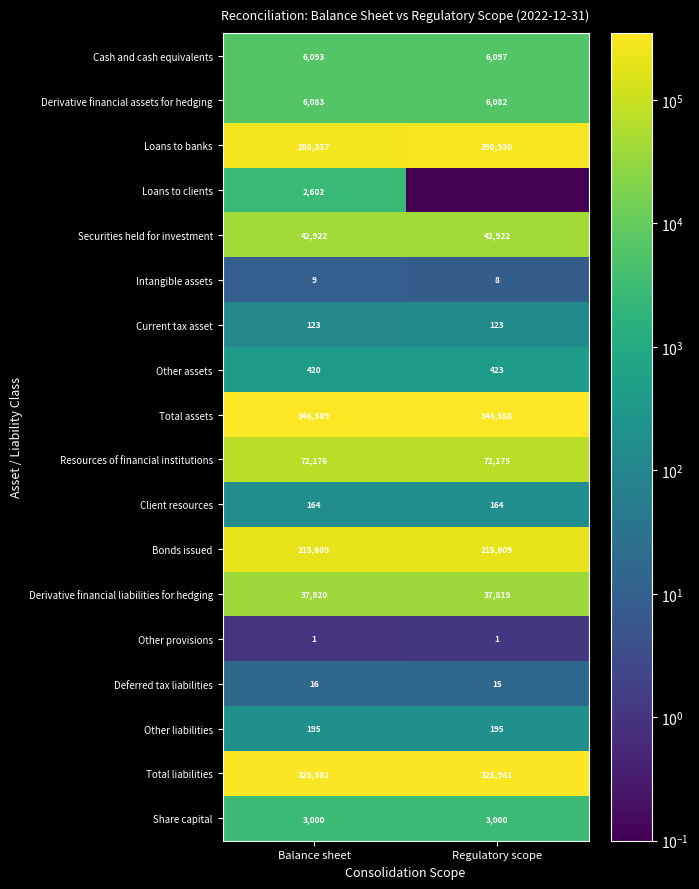

What is the approximate value of Bonds issued at Balance sheet?

215609.0